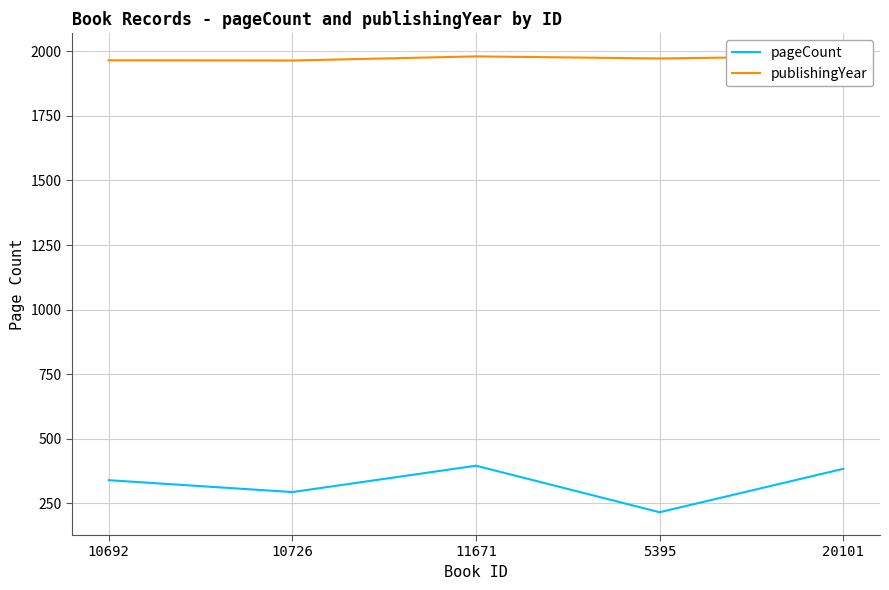

What is the label of the 2nd point from the right?

5395